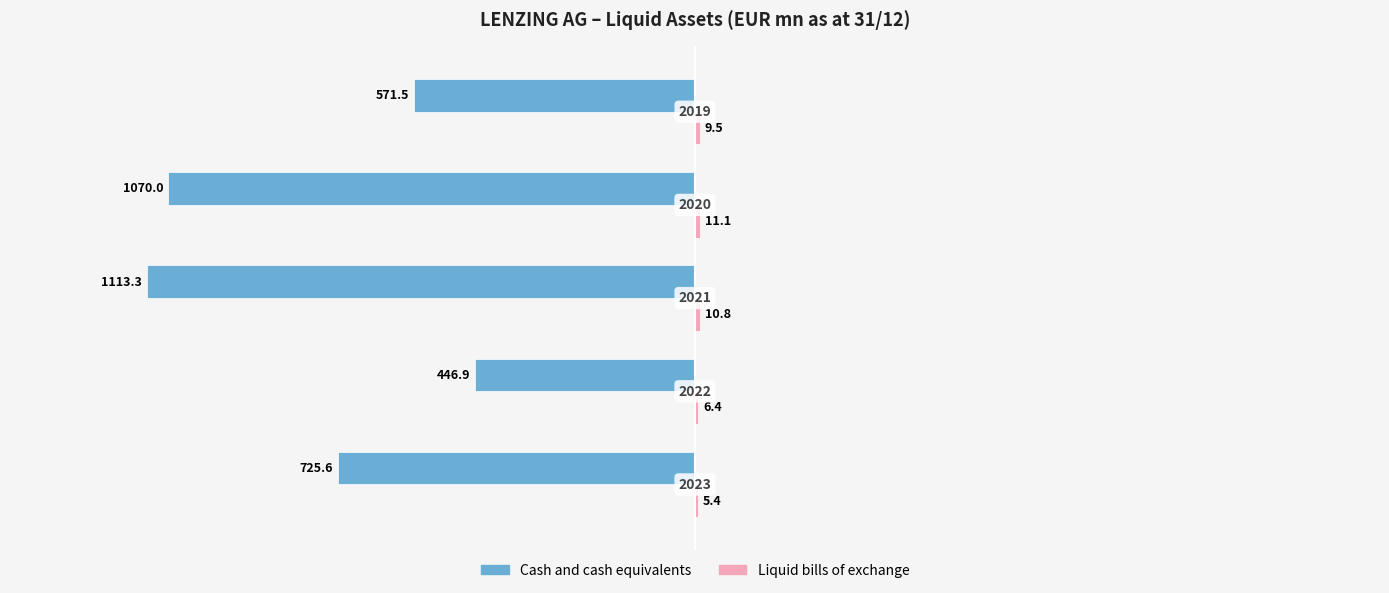

Reading left to right, transcribe all the data shown in this chart.

Cash and cash equivalents: 0=-725.6	1=-446.9	2=-1113.3	3=-1070.0	4=-571.5
Liquid bills of exchange: 0=5.4	1=6.4	2=10.8	3=11.1	4=9.5